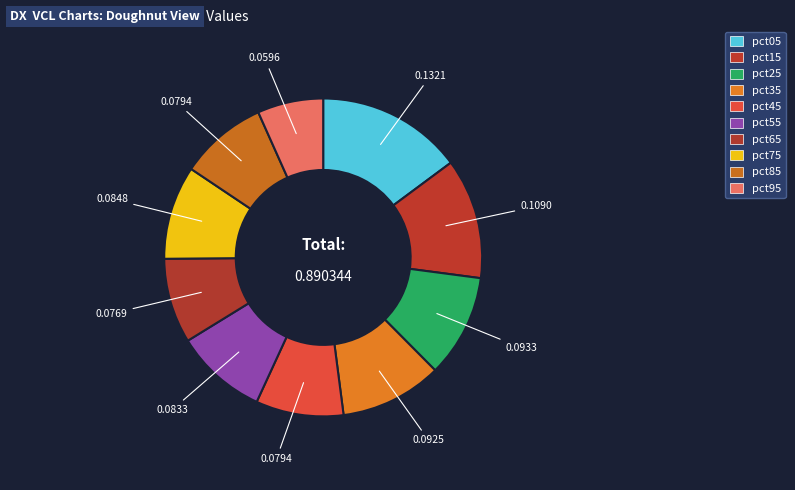

How many slices are in this pie chart?

10